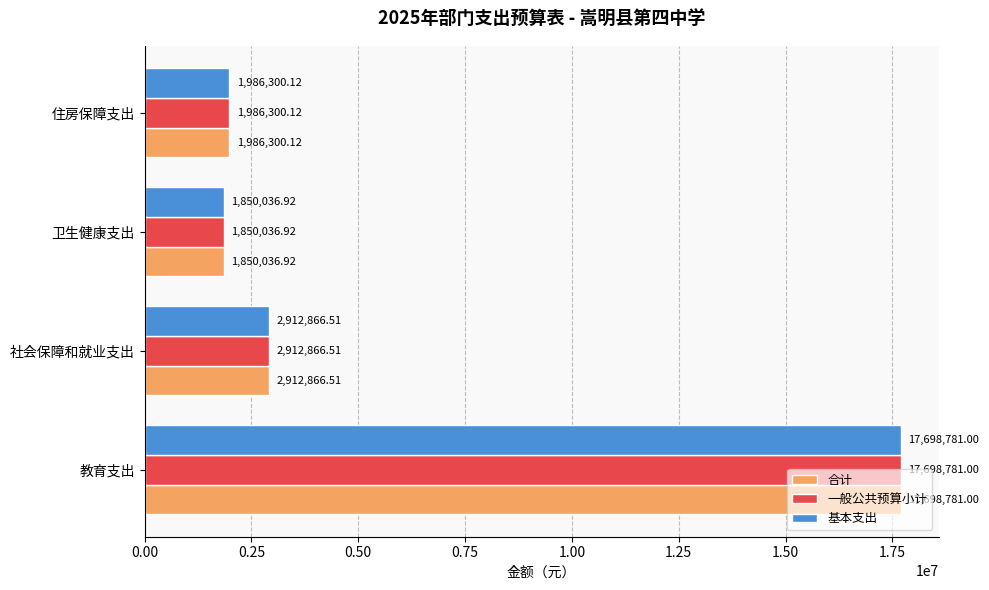

List the labels in order of 基本支出 value, smallest first.

卫生健康支出, 住房保障支出, 社会保障和就业支出, 教育支出